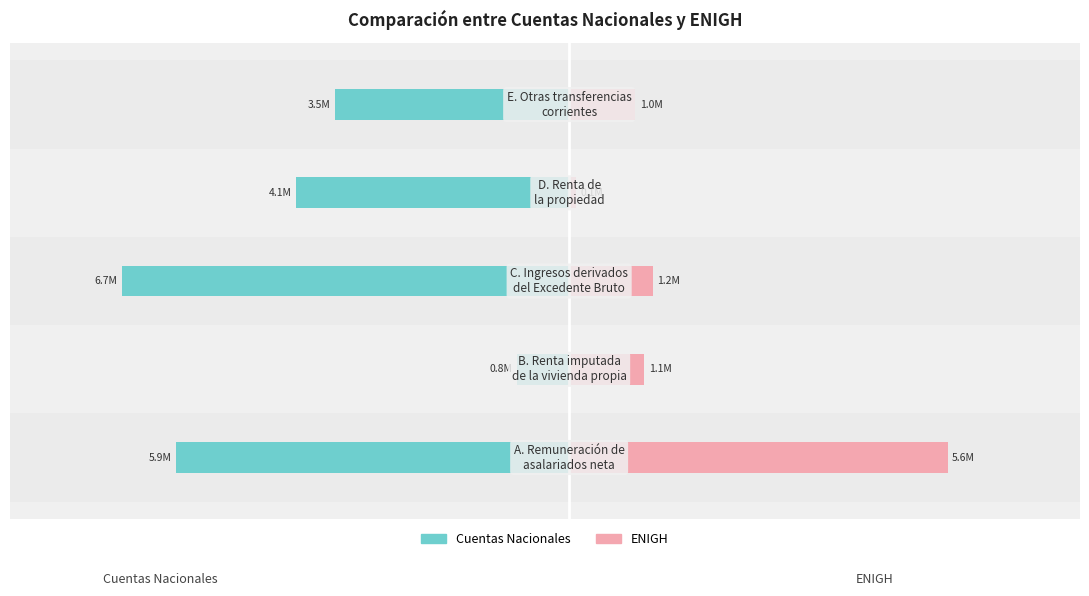

What is the difference between the highest and lowest values at 0?

11508307.2